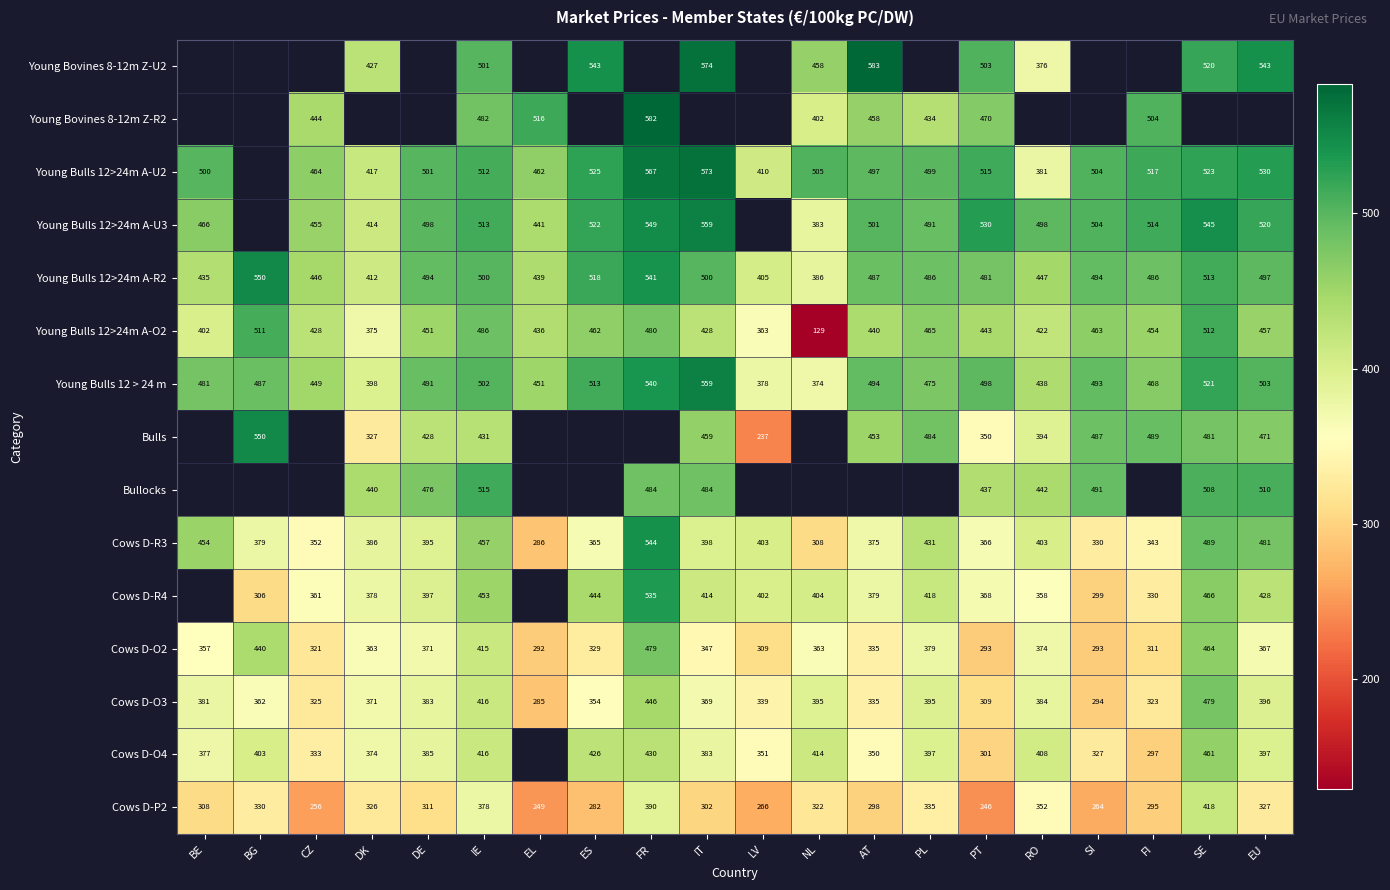

At which label is Young Bulls 12 > 24 m closest to 466?

FI